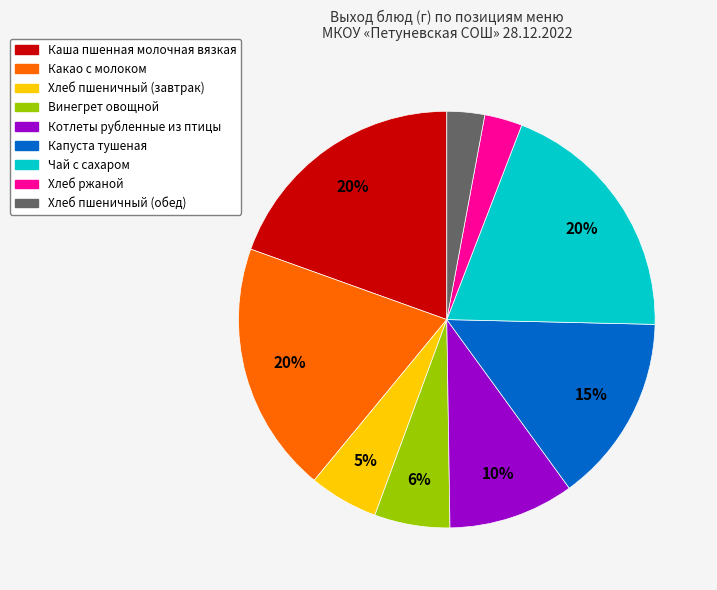

To the nearest percent, what percentage of the pie is Винегрет овощной?

6%